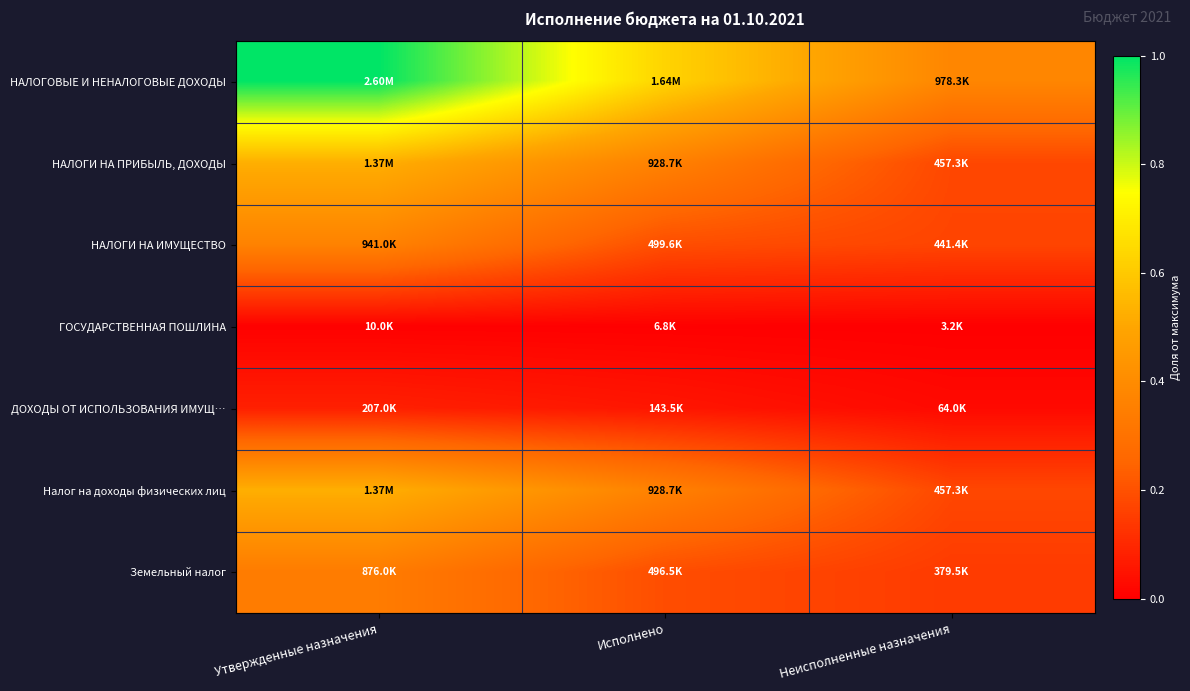

Reading left to right, what are all the values shown in this chart?

НАЛОГОВЫЕ И НЕНАЛОГОВЫЕ ДОХОДЫ: Утвержденные назначения=1.0	Исполнено=0.6	Неисполненные назначения=0.4
НАЛОГИ НА ПРИБЫЛЬ, ДОХОДЫ: Утвержденные назначения=0.5	Исполнено=0.4	Неисполненные назначения=0.2
НАЛОГИ НА ИМУЩЕСТВО: Утвержденные назначения=0.4	Исполнено=0.2	Неисполненные назначения=0.2
ГОСУДАРСТВЕННАЯ ПОШЛИНА: Утвержденные назначения=0.0	Исполнено=0.0	Неисполненные назначения=0.0
ДОХОДЫ ОТ ИСПОЛЬЗОВАНИЯ ИМУЩ…: Утвержденные назначения=0.1	Исполнено=0.1	Неисполненные назначения=0.0
Налог на доходы физических лиц: Утвержденные назначения=0.5	Исполнено=0.4	Неисполненные назначения=0.2
Земельный налог: Утвержденные назначения=0.3	Исполнено=0.2	Неисполненные назначения=0.1